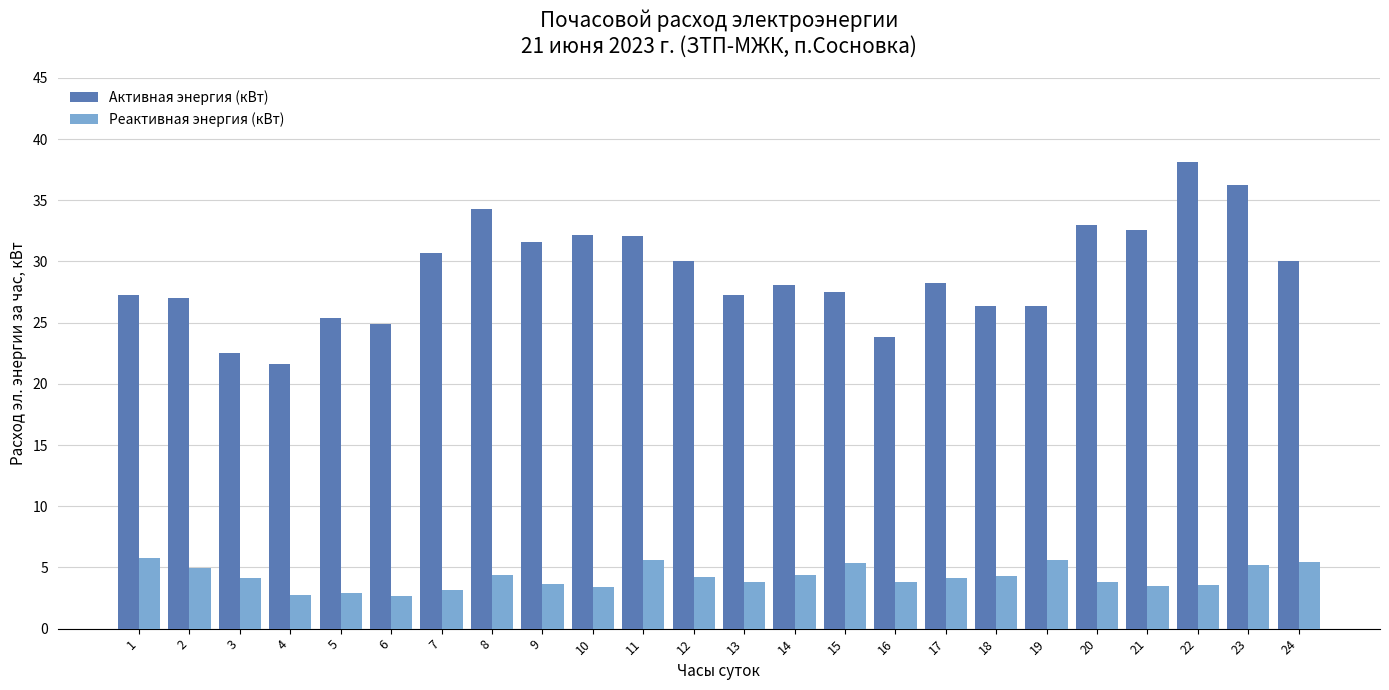

Which category has the lowest value in the Активная энергия (кВт) series?

4